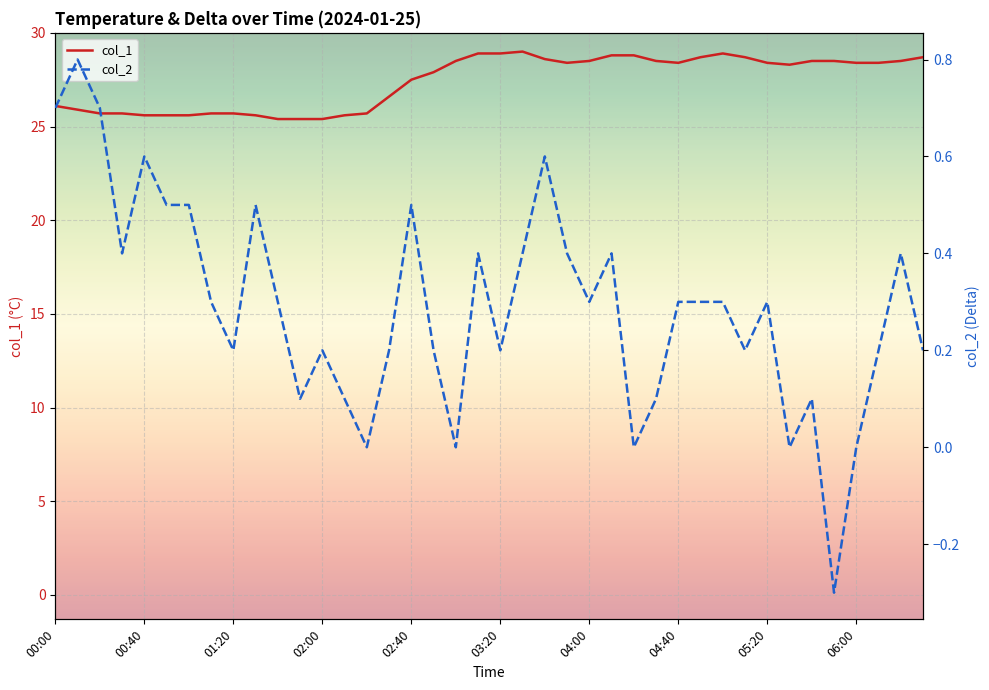

True or false: col_1 has a value of 28.4 at 06:00.

True